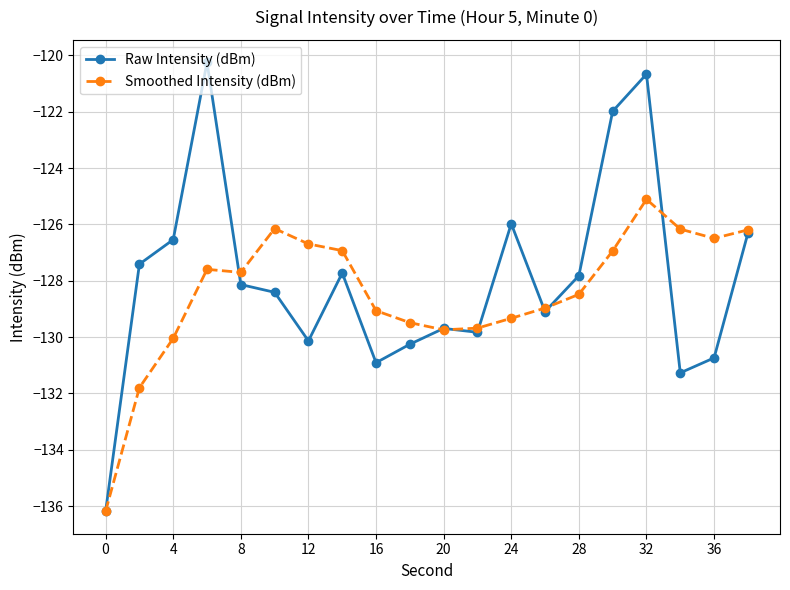

Which series has the widest spread of values?

Raw Intensity (dBm)